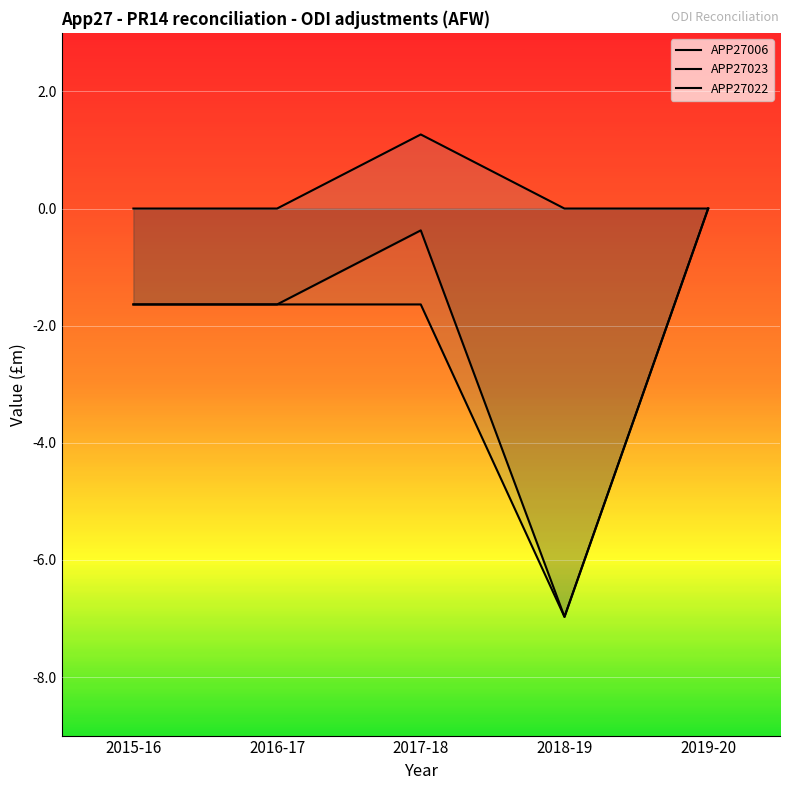

What is the minimum value shown in the chart?

-7.0